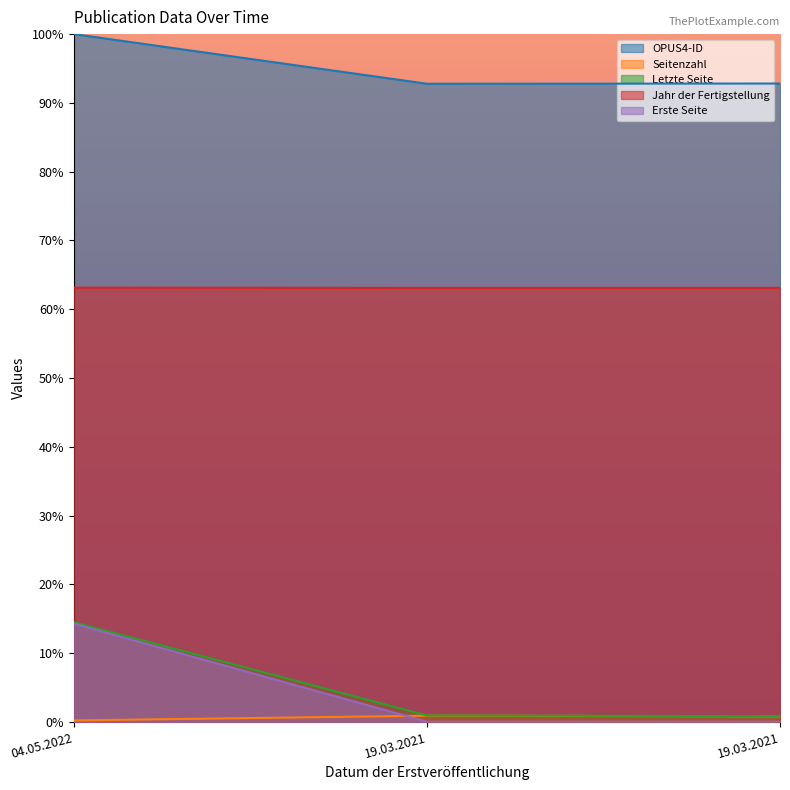

Is the value of Letzte Seite at 19.03.2021 greater than the value of OPUS4-ID at 19.03.2021?

No